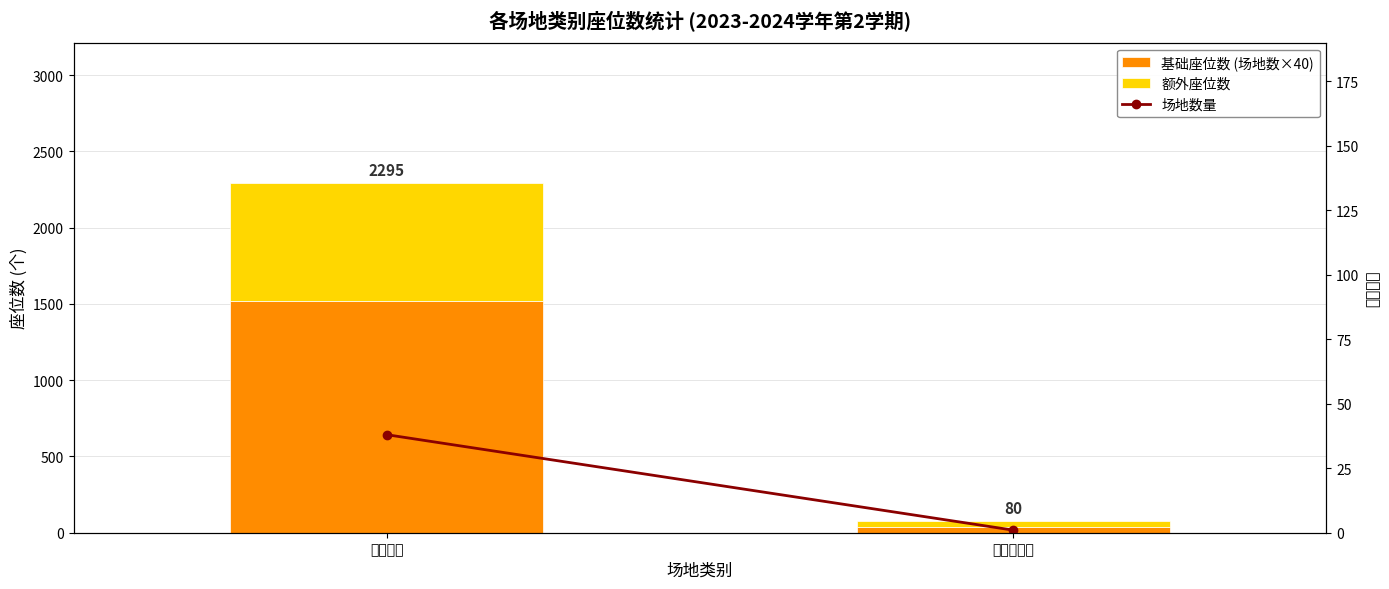

Between 实验室通信 and 体育教室, which is larger?

体育教室